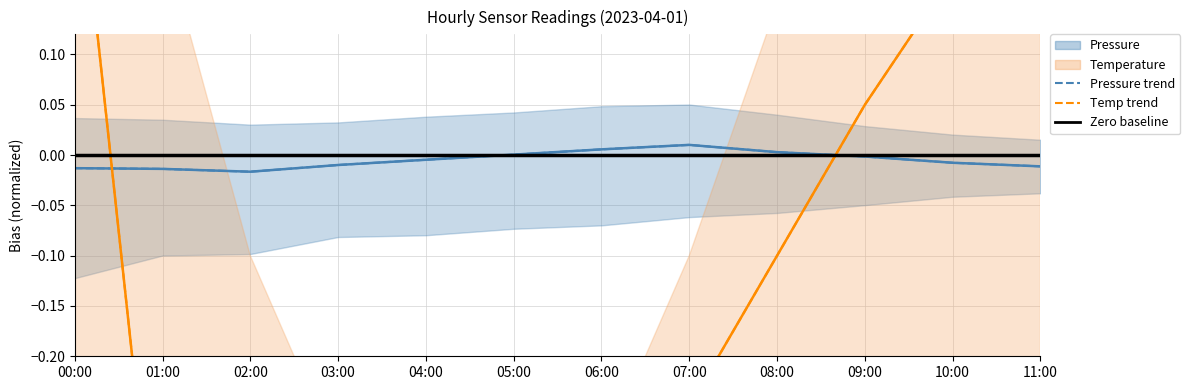

How many values in temperature_dashed are above zero?

4